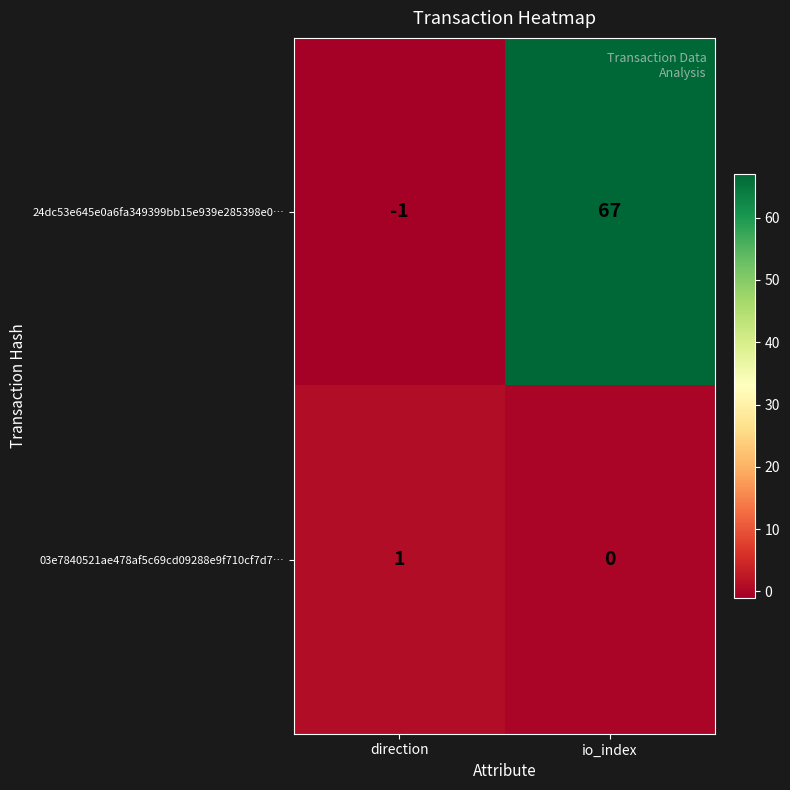

Between direction and io_index, which series saw the biggest shift?

24dc53e645e0a6fa349399bb15e939e285398e0…